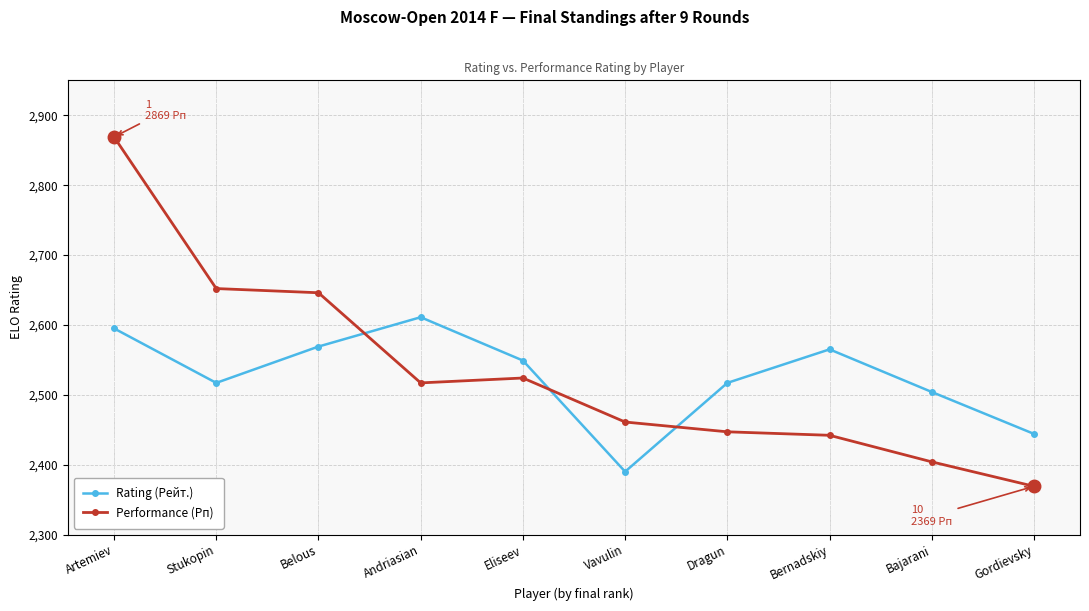

At which label does Rating (Рейт.) first exceed 2549?

Artemiev